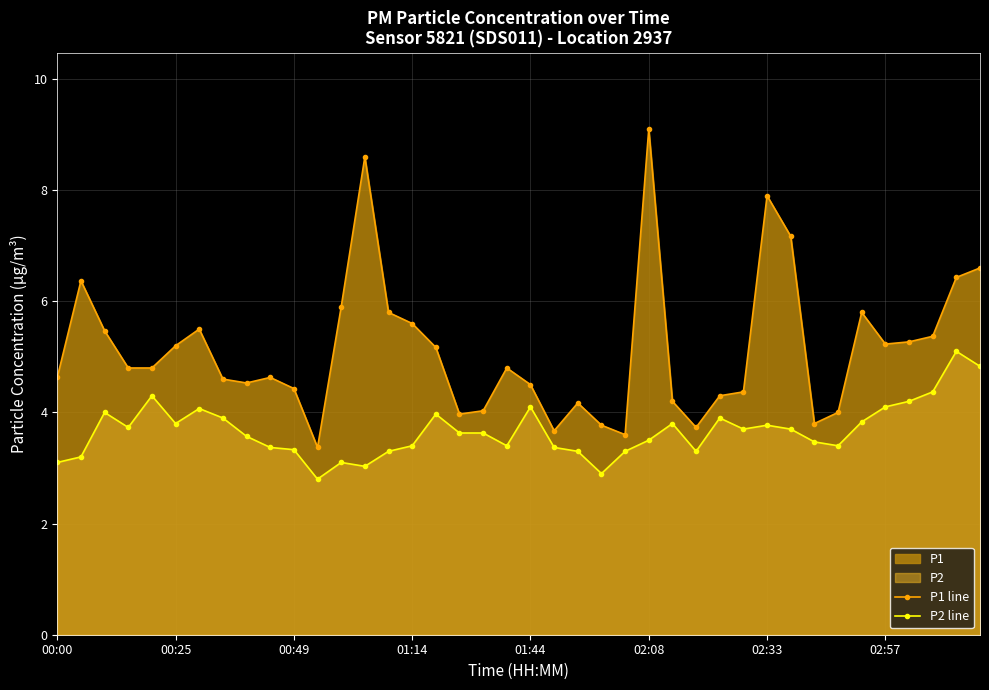

True or false: P1 line and P2 line cross at least once.

False